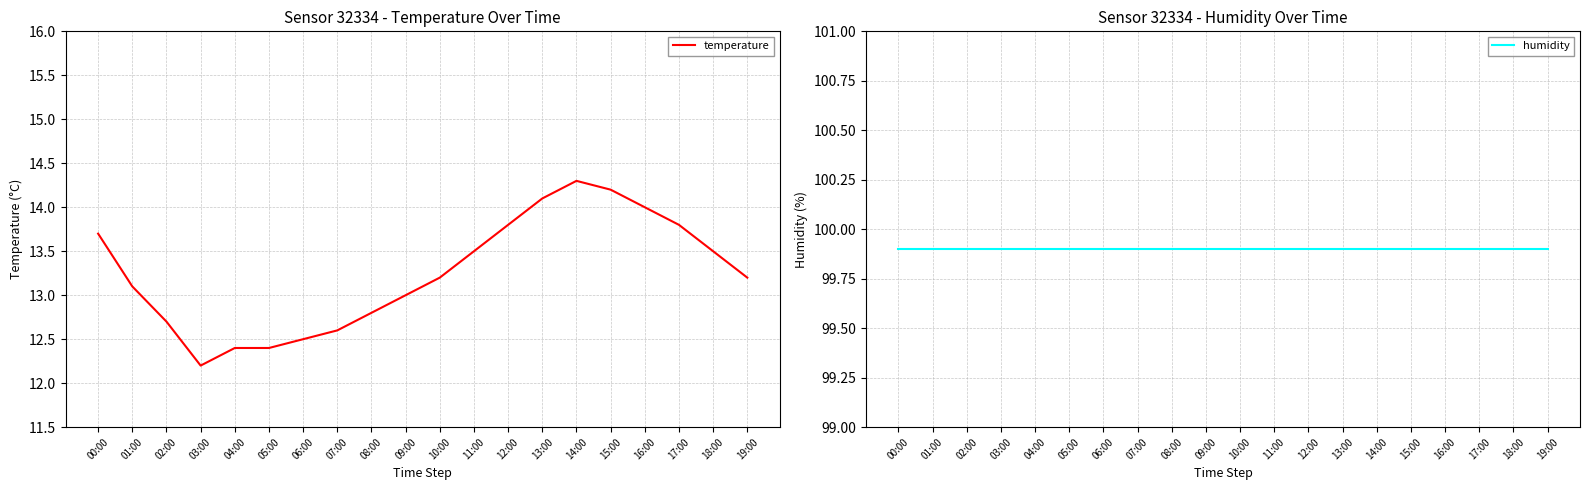

The humidity series shows 158.6 at 02:00. True or false?

False